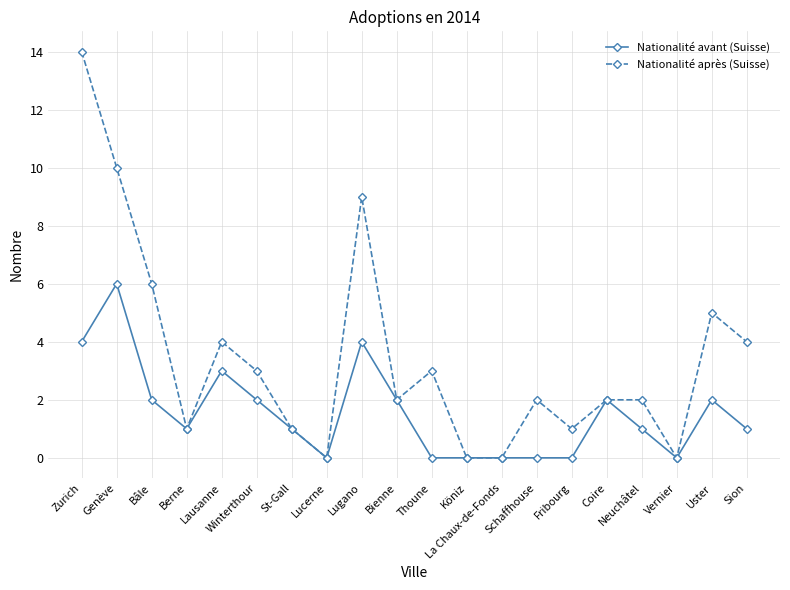

How many data points does each series have?

20